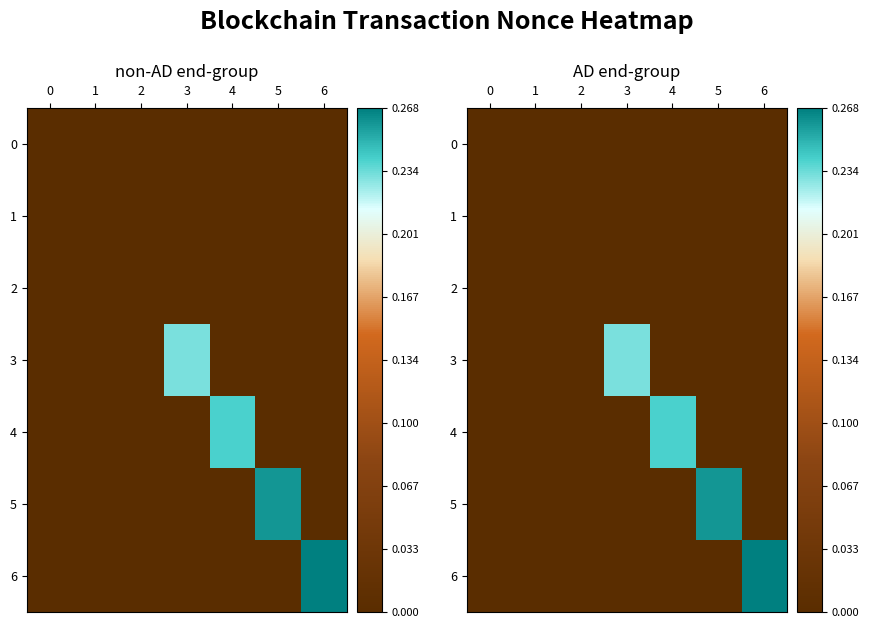

What is the sum of all 5 values?

0.3